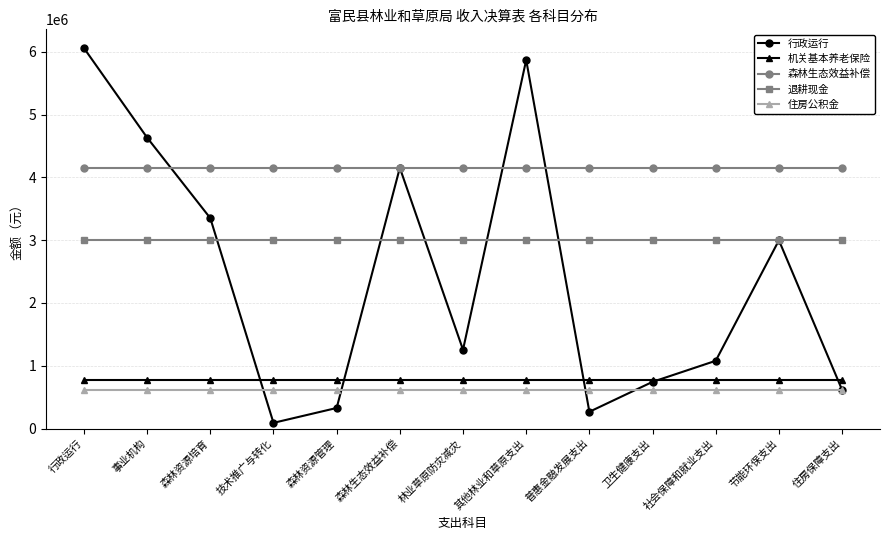

What is the approximate value of 住房公积金 at 森林资源管理?

614856.0